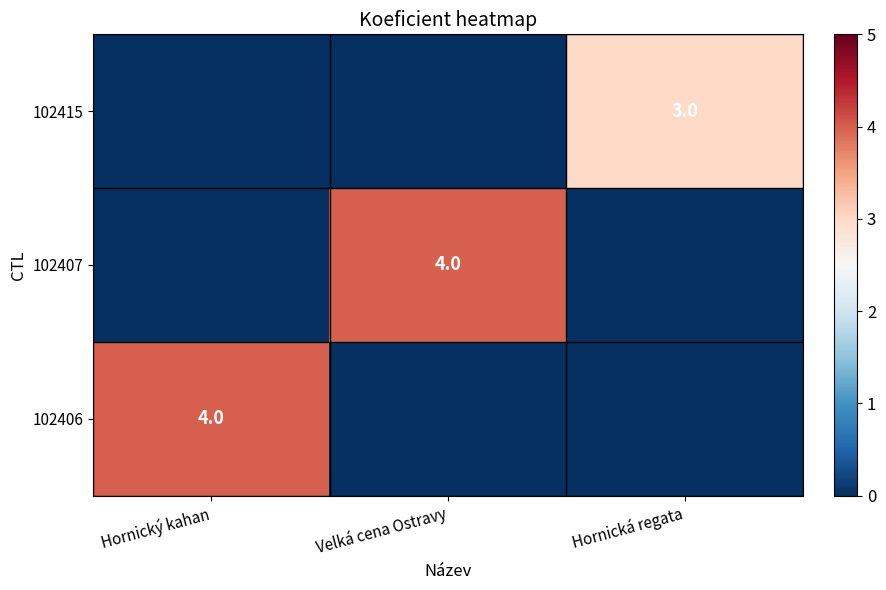

Is it true that 102415 equals 3 at Hornická regata?

True